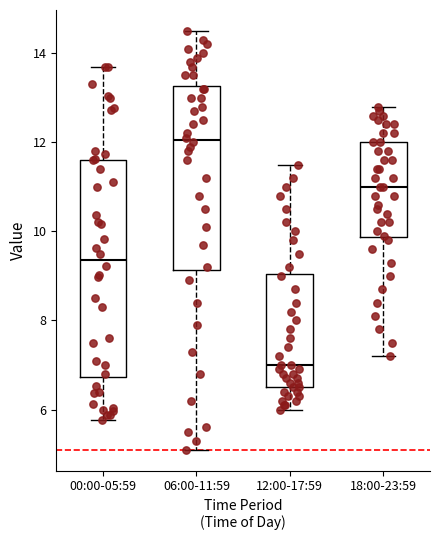

Reading left to right, read every box against the y-axis: the position of its median line, the range the box covers, and the ends of its whiskers. The values are not printed on the chart, so give them approximately, as read against the axis.

00:00-05:59: median 9.4, box 6.8 to 11.6, whiskers 5.8 to 13.8
06:00-11:59: median 12.0, box 9.2 to 13.2, whiskers 5.2 to 14.6
12:00-17:59: median 7.0, box 6.6 to 9.0, whiskers 6.0 to 11.6
18:00-23:59: median 11.0, box 9.8 to 12.0, whiskers 7.2 to 12.8